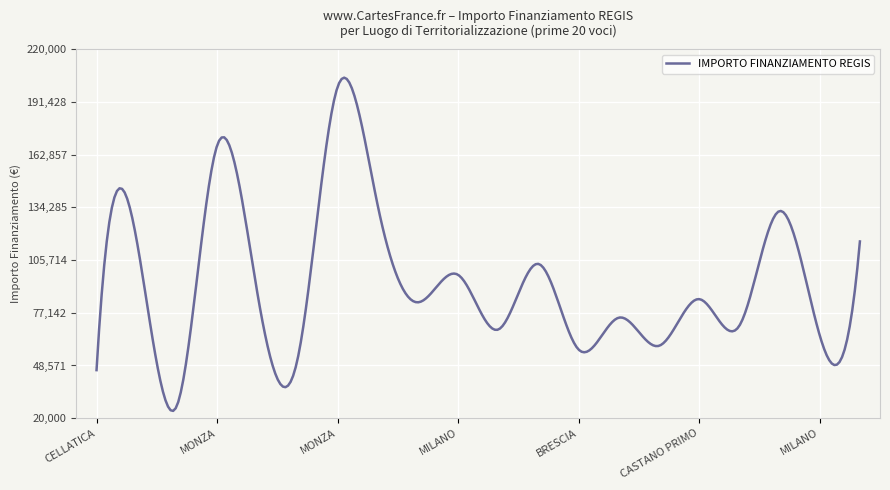

What is the greatest value displayed?

204573.6